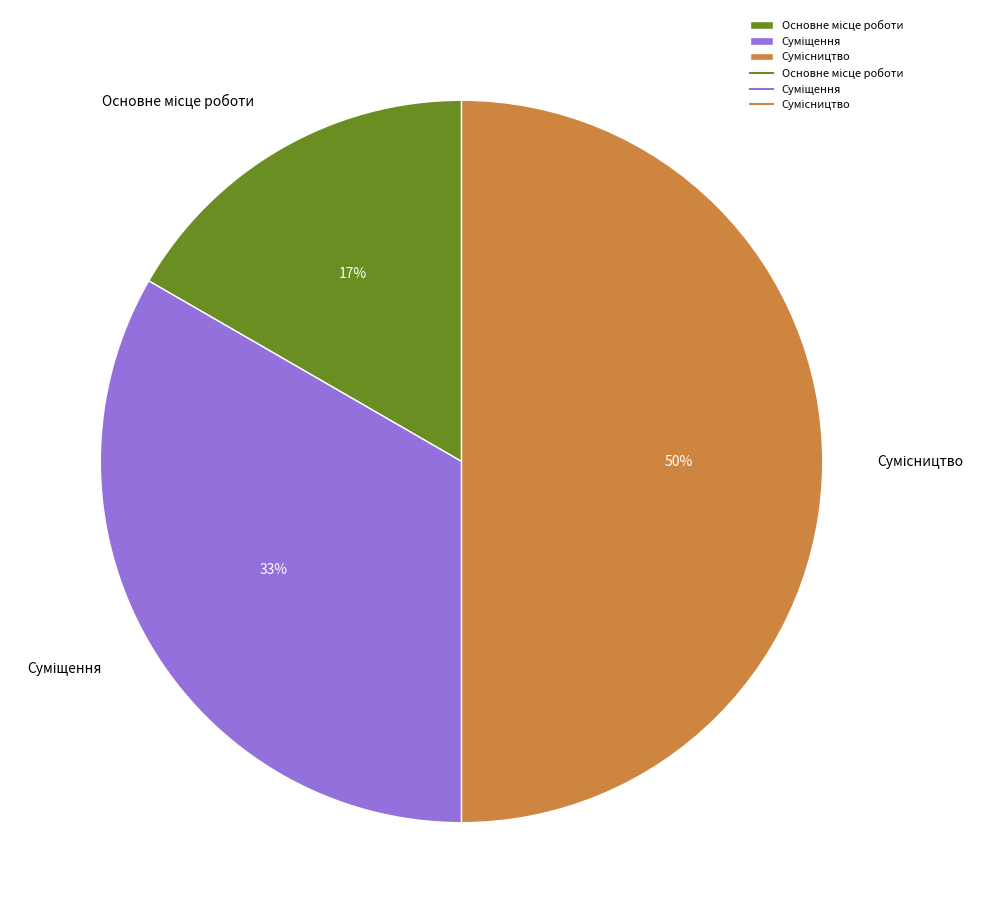

To the nearest percent, what is the difference between the largest and smallest slice percentages?

33%